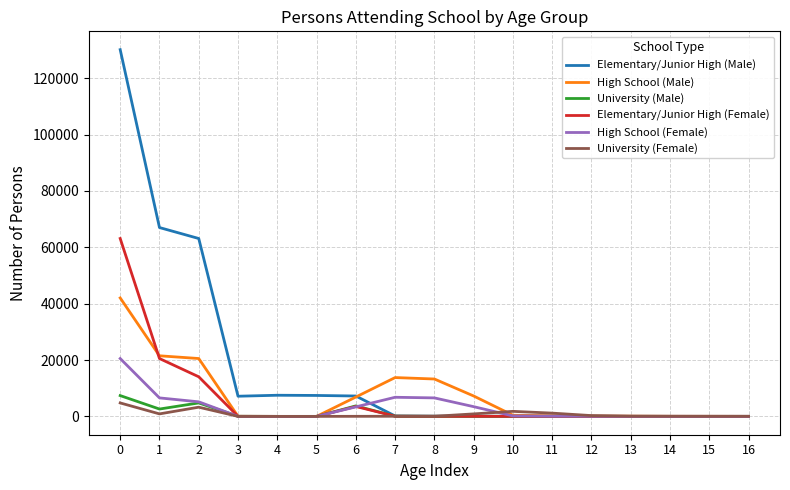

Which series has the largest total across all categories?

Elementary/Junior High (Male)